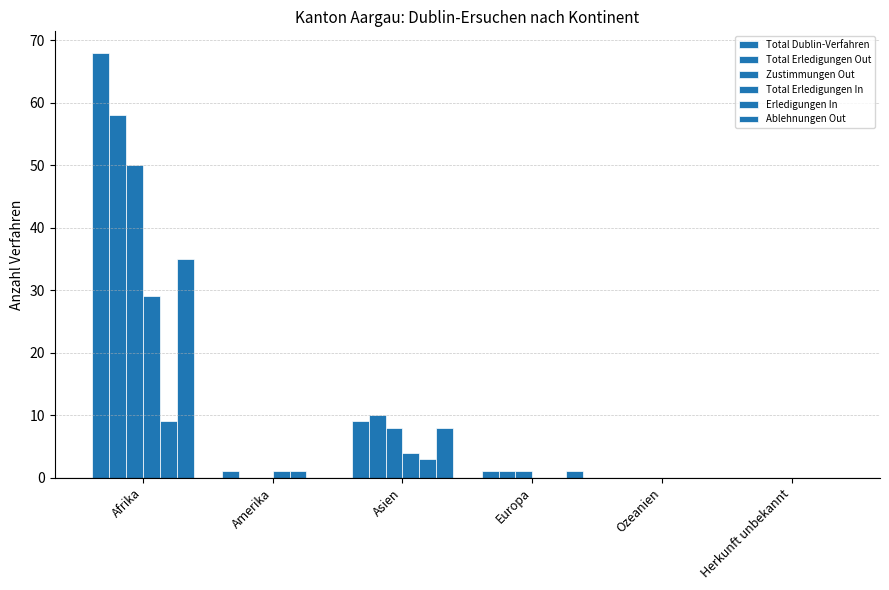

At which label does Total Erledigungen Out first exceed 1?

Afrika